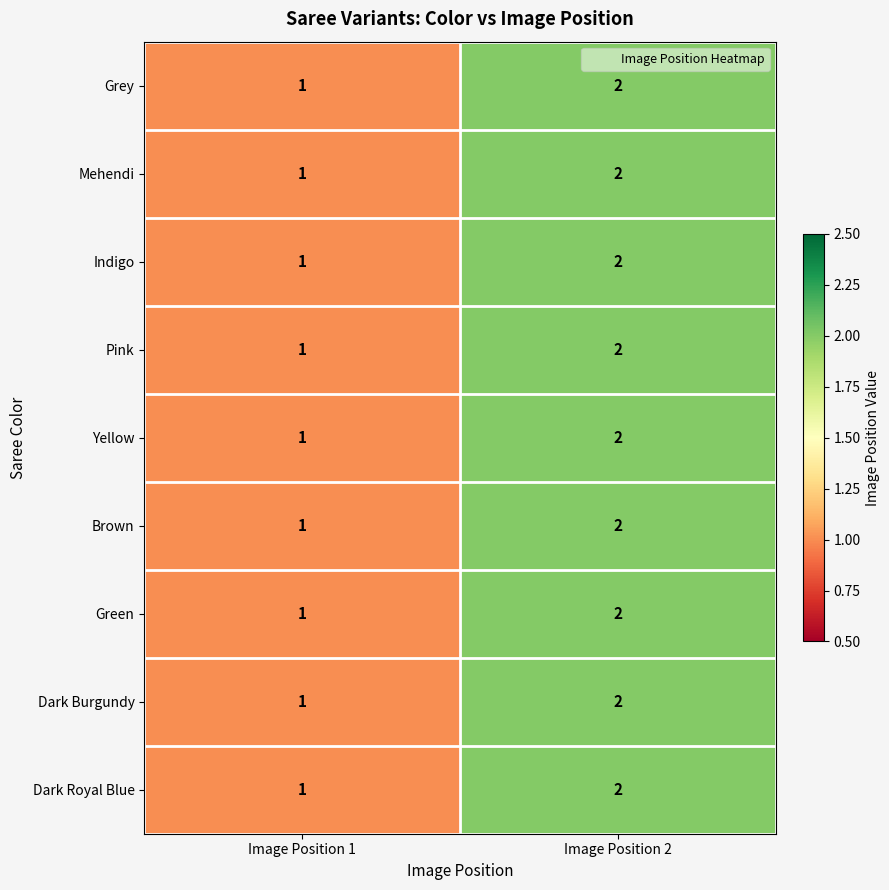

Rank the categories by Yellow value from highest to lowest.

Image Position 2, Image Position 1